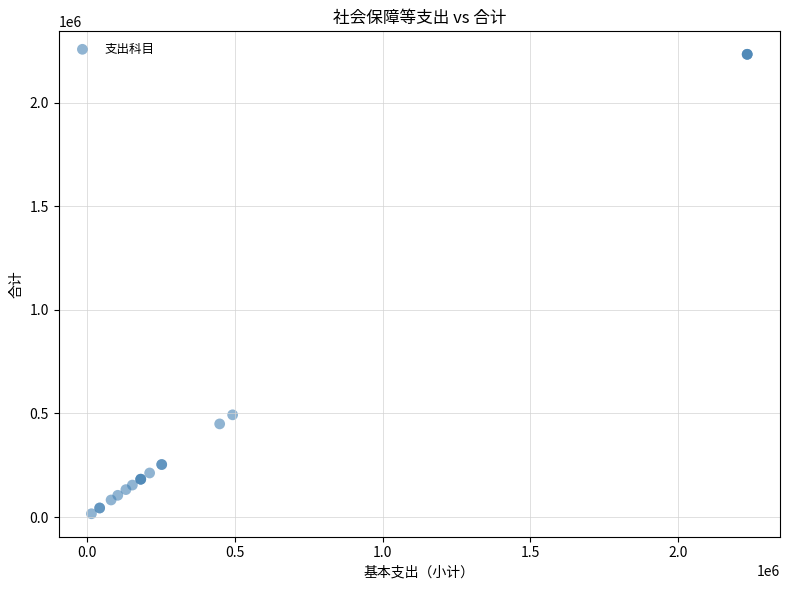

What Y value in the scatter plot is closest to 1124349?

493283.4